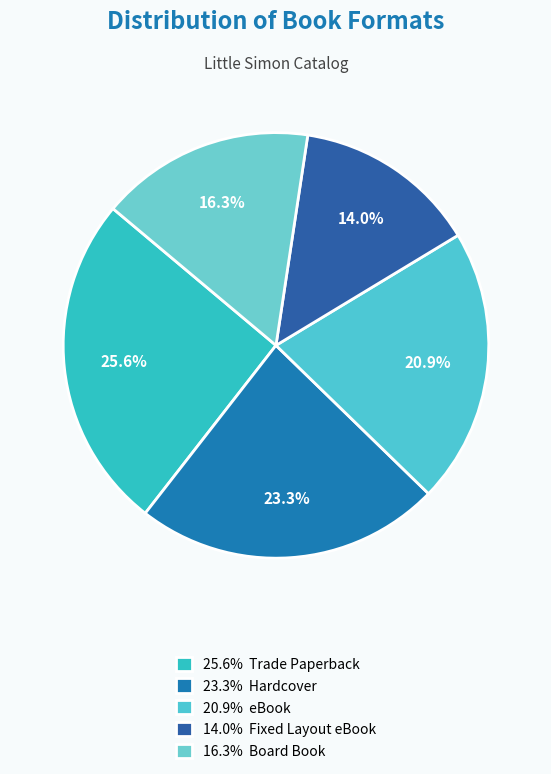

Count the number of slices in the pie.

5